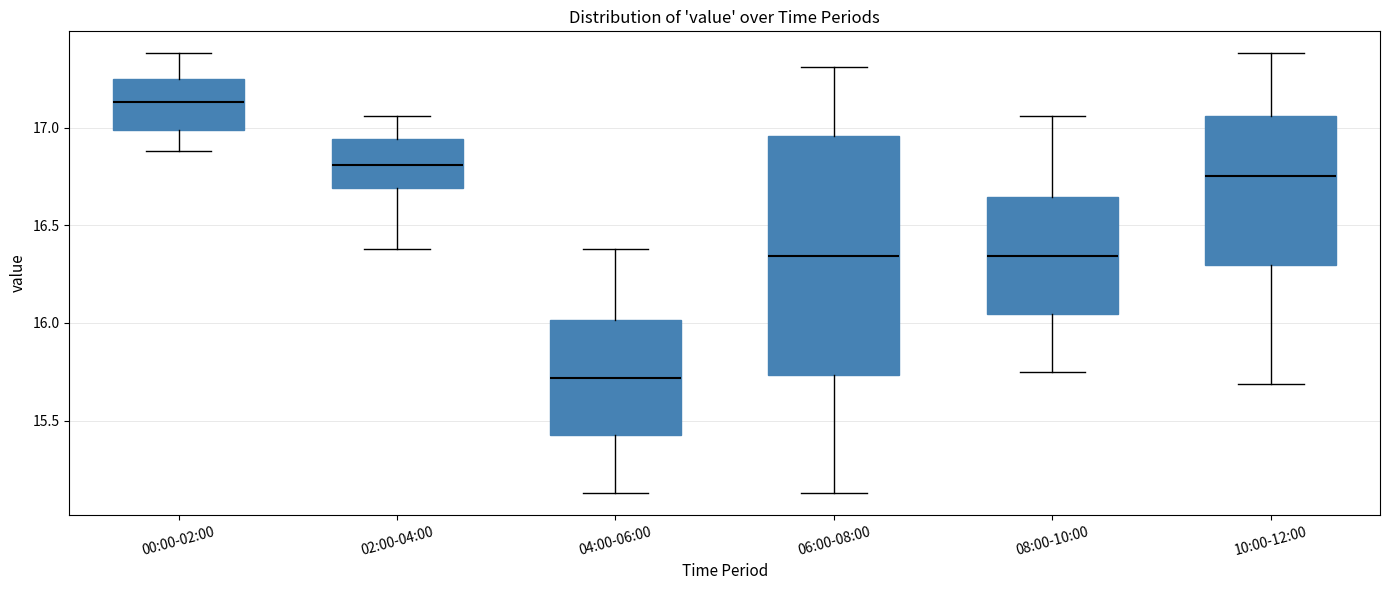

Reading left to right, transcribe this box plot: for each box, give where its median line is, the range the box spans, and where its two whiskers end, as read against the y-axis. The values are not printed on the chart, so give them approximately, as read against the axis.

00:00-02:00: median 17.15, box 17.00 to 17.25, whiskers 16.90 to 17.40
02:00-04:00: median 16.80, box 16.70 to 16.95, whiskers 16.40 to 17.05
04:00-06:00: median 15.70, box 15.45 to 16.00, whiskers 15.15 to 16.40
06:00-08:00: median 16.35, box 15.75 to 16.95, whiskers 15.15 to 17.30
08:00-10:00: median 16.35, box 16.05 to 16.65, whiskers 15.75 to 17.05
10:00-12:00: median 16.75, box 16.30 to 17.05, whiskers 15.70 to 17.40